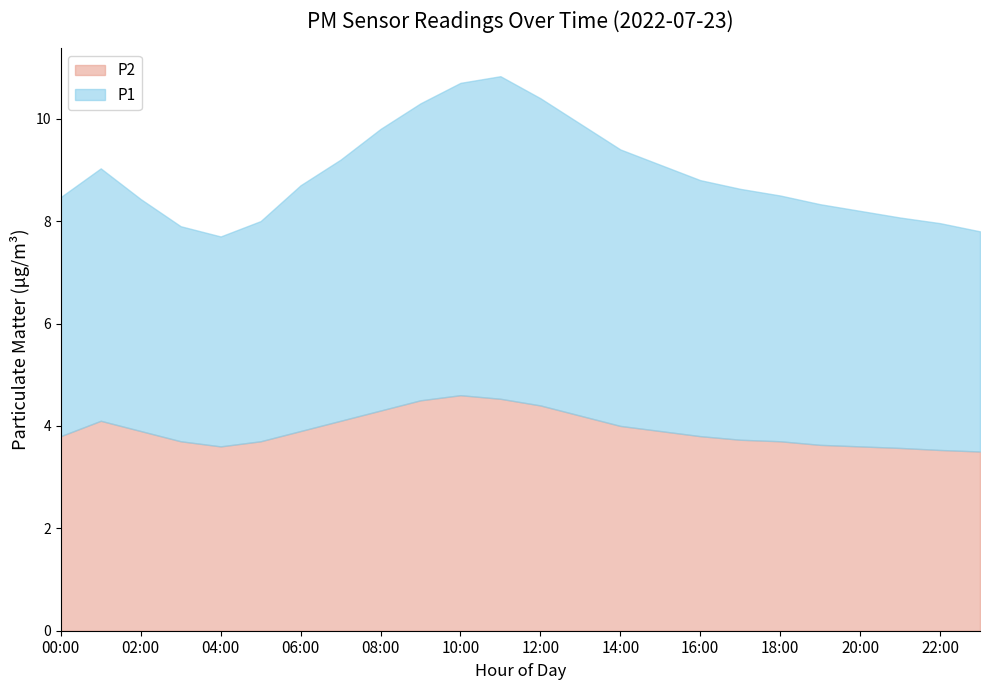

What is the label of the 11th point from the right?

13:00